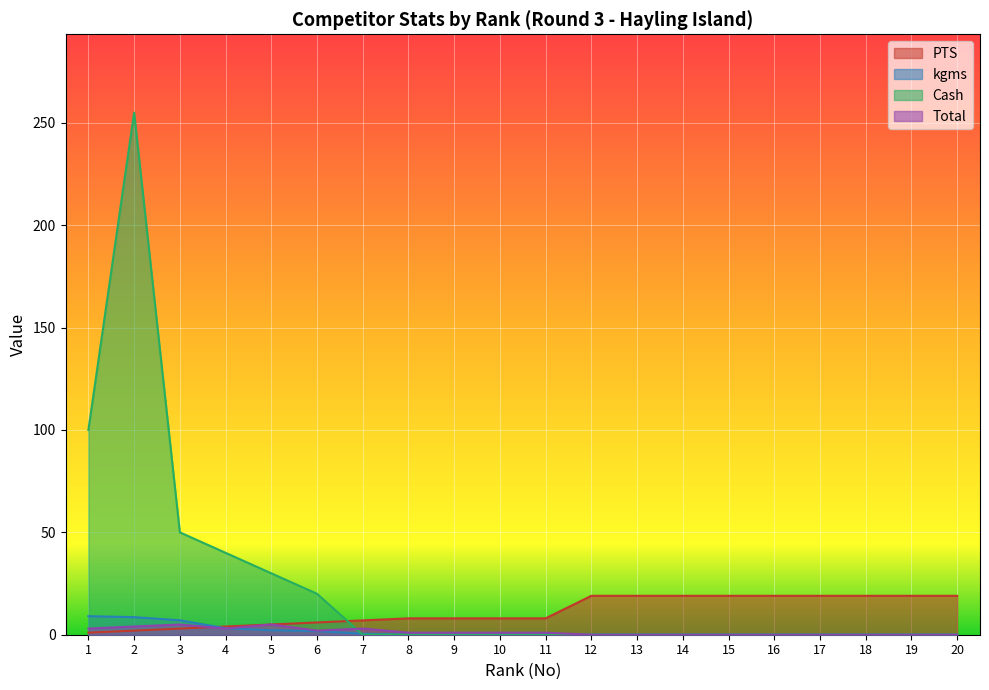

Reading left to right, transcribe all the data shown in this chart.

PTS: 1=1.0	2=2.0	3=3.0	4=4.0	5=5.0	6=6.0	7=7.0	8=8.0	9=8.0	10=8.0	11=8.0	12=19.0	13=19.0	14=19.0	15=19.0	16=19.0	17=19.0	18=19.0	19=19.0	20=19.0
kgms: 1=9.1	2=8.6	3=7.0	4=3.2	5=2.2	6=1.8	7=0.5	8=0.0	9=0.0	10=0.0	11=0.0	12=0.0	13=0.0	14=0.0	15=0.0	16=0.0	17=0.0	18=0.0	19=0.0	20=0.0
Cash: 1=100.0	2=255.0	3=50.0	4=40.0	5=30.0	6=20.0	7=0.0	8=0.0	9=0.0	10=0.0	11=0.0	12=0.0	13=0.0	14=0.0	15=0.0	16=0.0	17=0.0	18=0.0	19=0.0	20=0.0
Total: 1=3.0	2=4.0	3=5.0	4=3.0	5=5.0	6=2.0	7=3.0	8=1.0	9=1.0	10=1.0	11=1.0	12=0.0	13=0.0	14=0.0	15=0.0	16=0.0	17=0.0	18=0.0	19=0.0	20=0.0